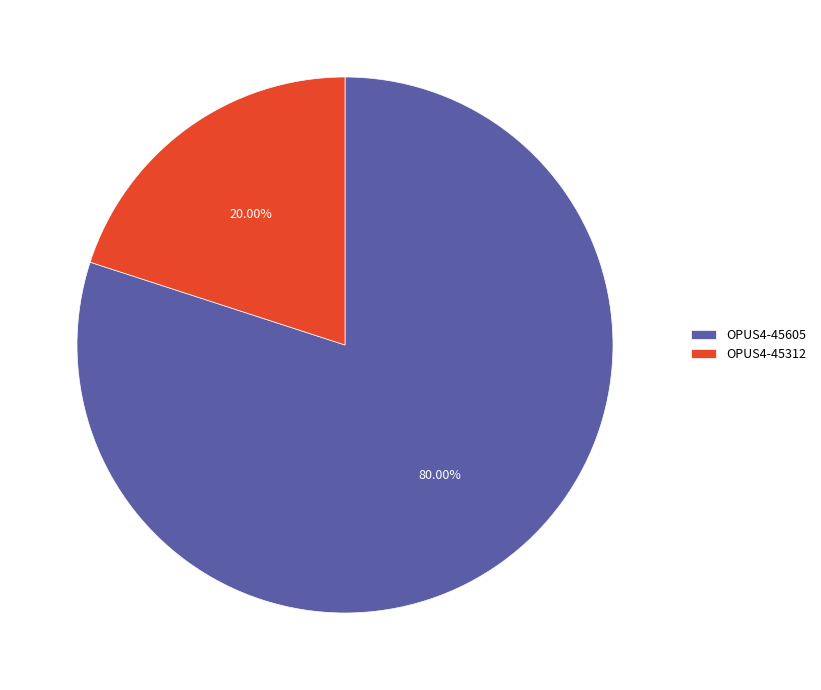

What percentage is the OPUS4-45605 slice, to the nearest percent?

80%